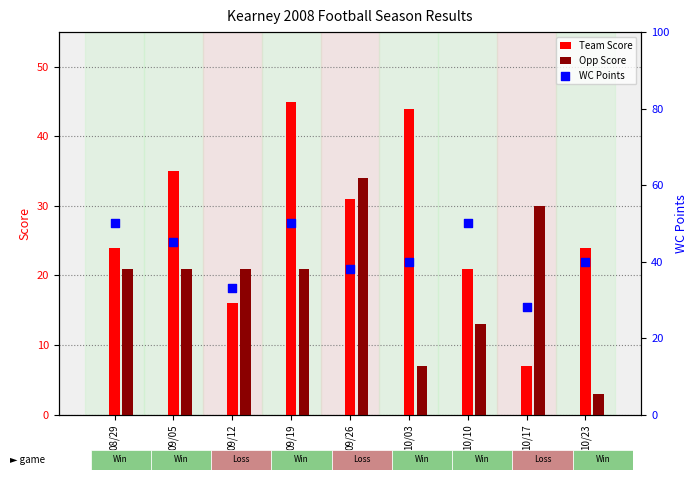

Approximately how many times larger is the value at 10/17 compared to 08/29?

0.6